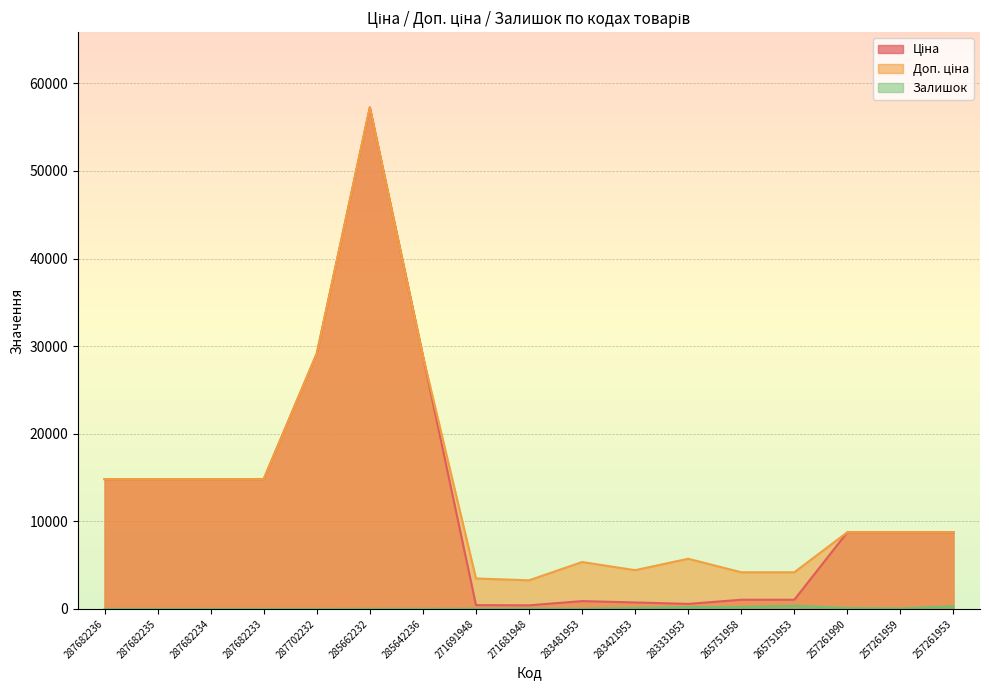

How many data points does each series have?

17